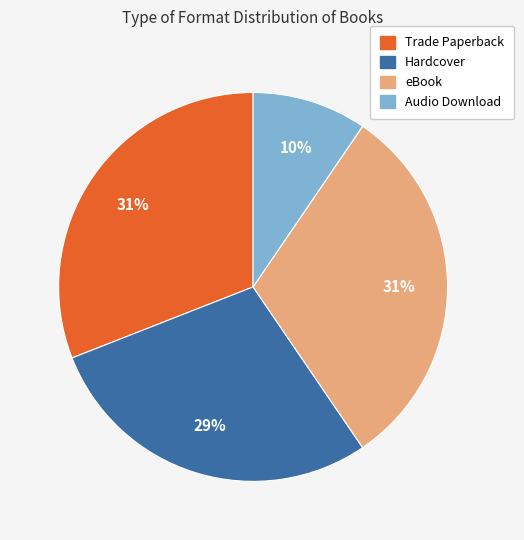

Combined, do eBook and Trade Paperback account for over 50%?

Yes